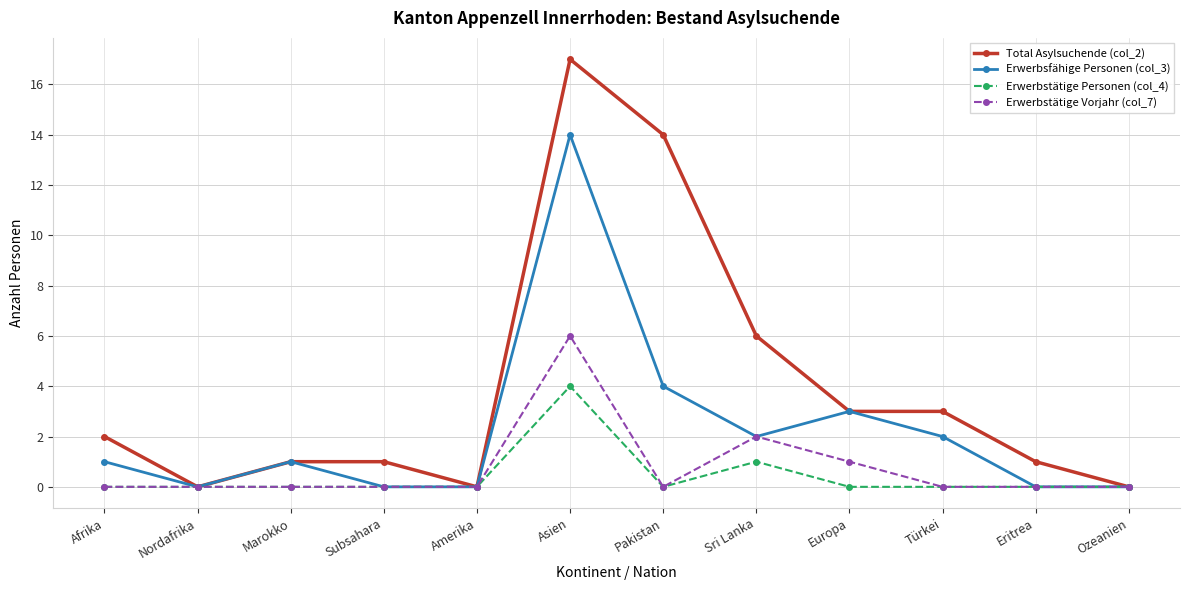

How many distinct data groups are displayed?

4